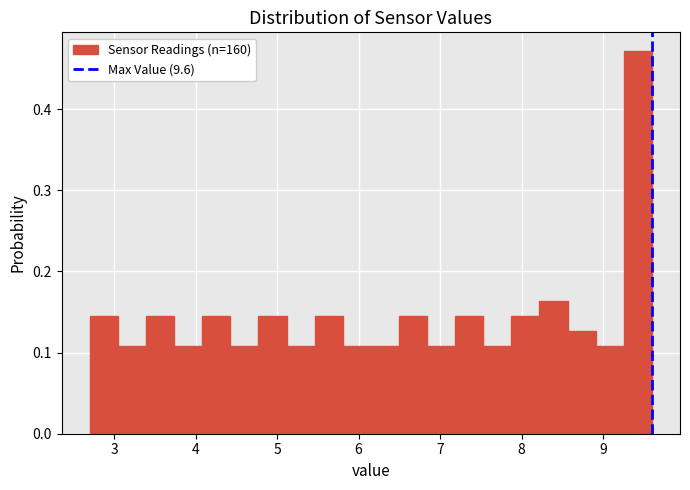

Around what value on the x-axis is the tallest bar? Give the approximate position of its centre, as read against the axis.

9.4